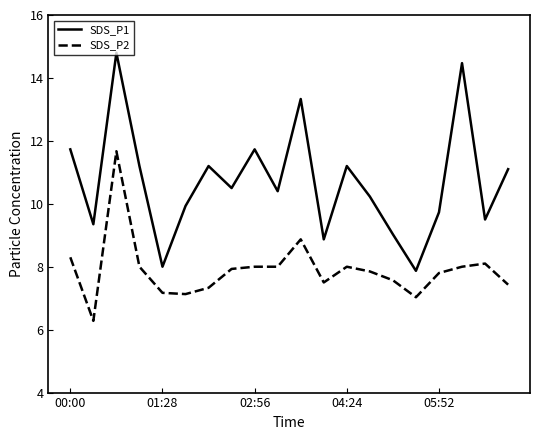

What is the highest value of the SDS_P2 series?

11.7